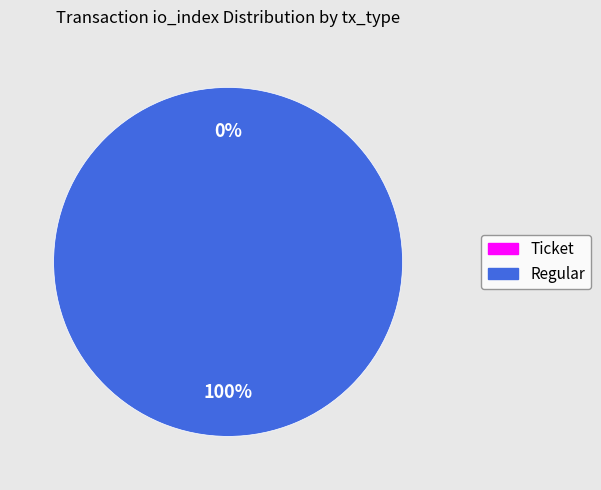

How many segments does this pie chart have?

2